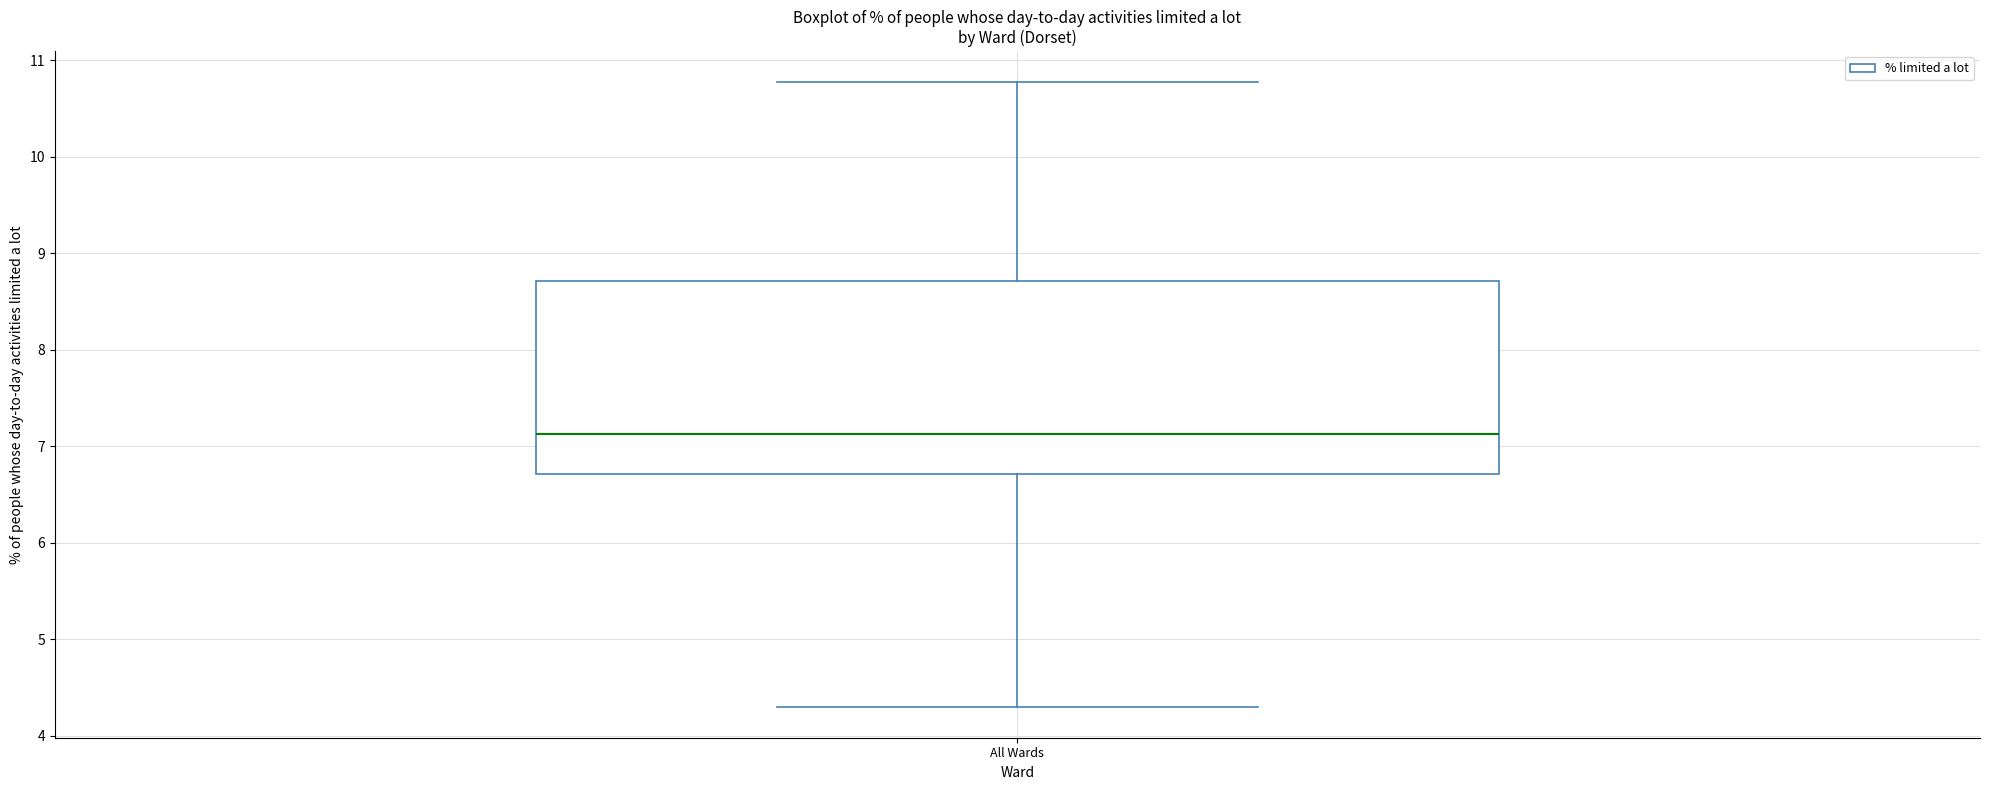

Transcribe this box plot: give where the median line is, the range the box spans, and where the two whiskers end, as read against the y-axis. The values are not printed on the chart, so give them approximately, as read against the axis.

median 7.1, box 6.7 to 8.7, whiskers 4.3 to 10.8